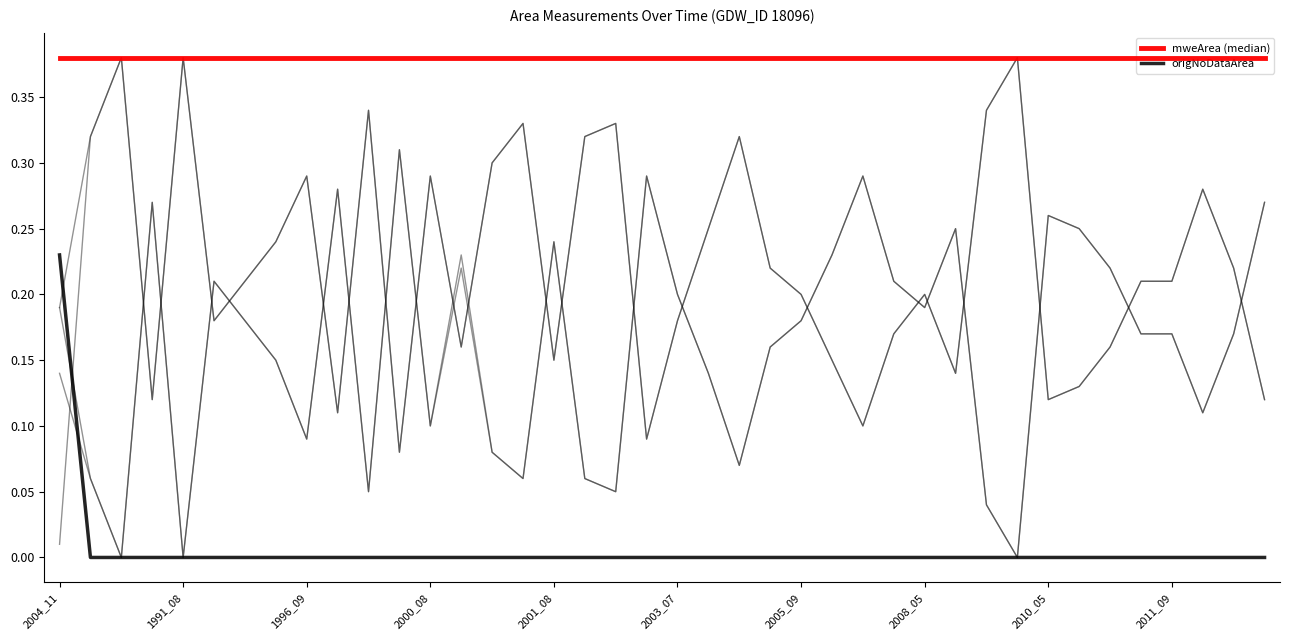

What are all the series names shown in the legend?

mweArea (median), origNoDataArea